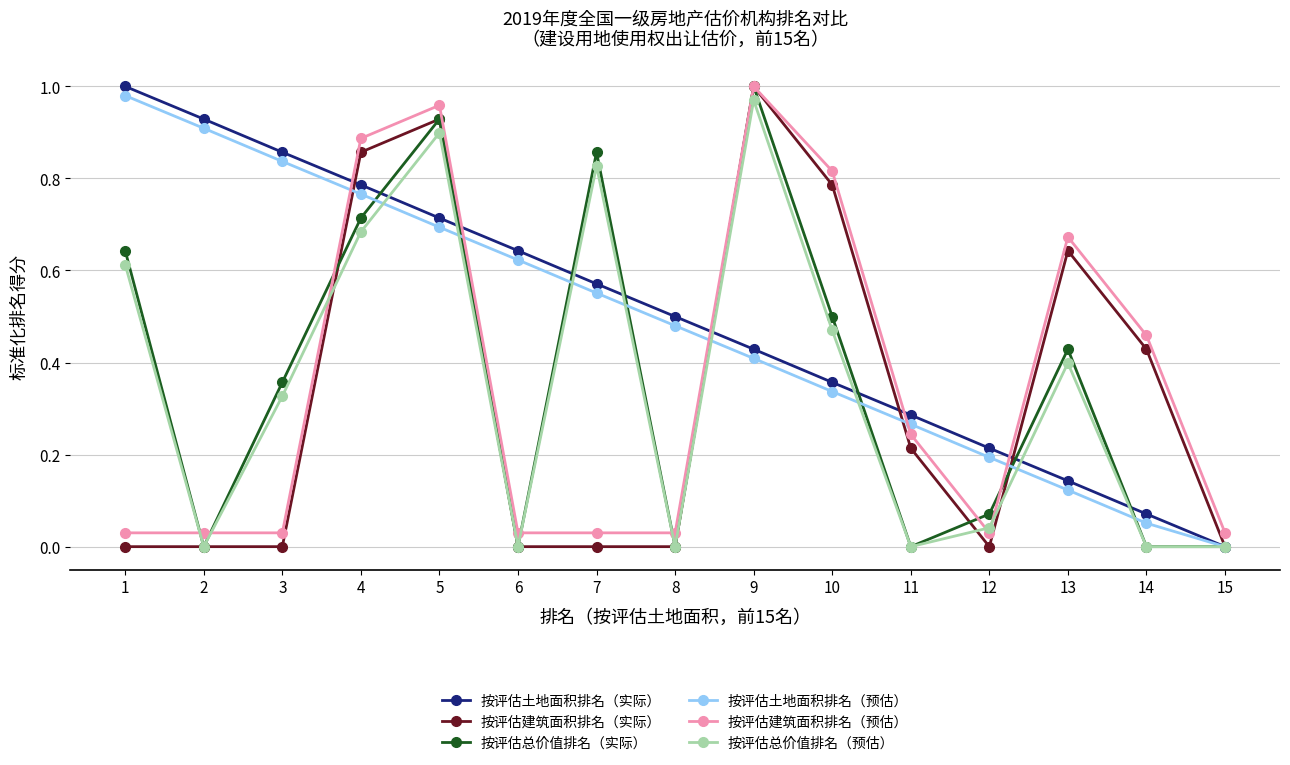

The 按评估总价值排名（预估） series shows 0.0 at 6. True or false?

True